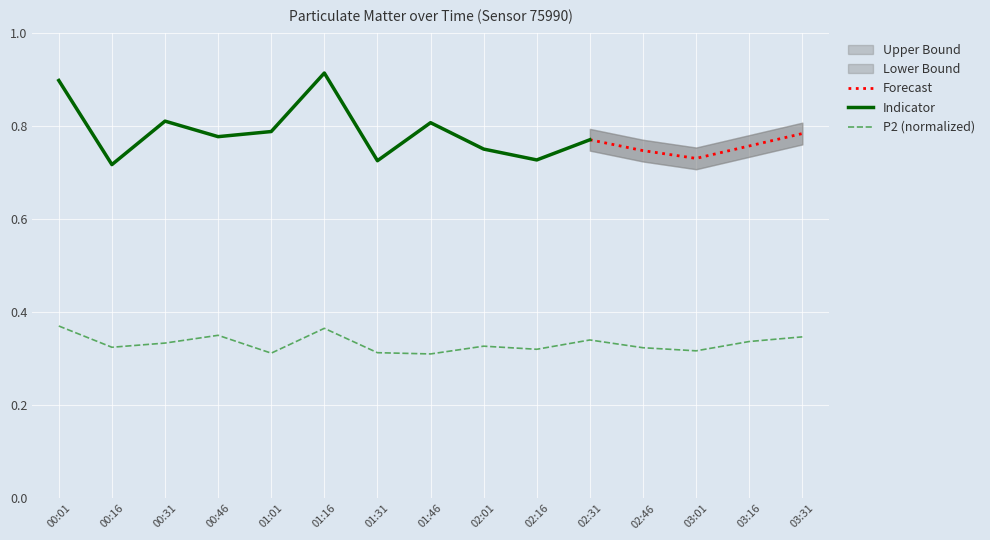

What is the average value?

0.3